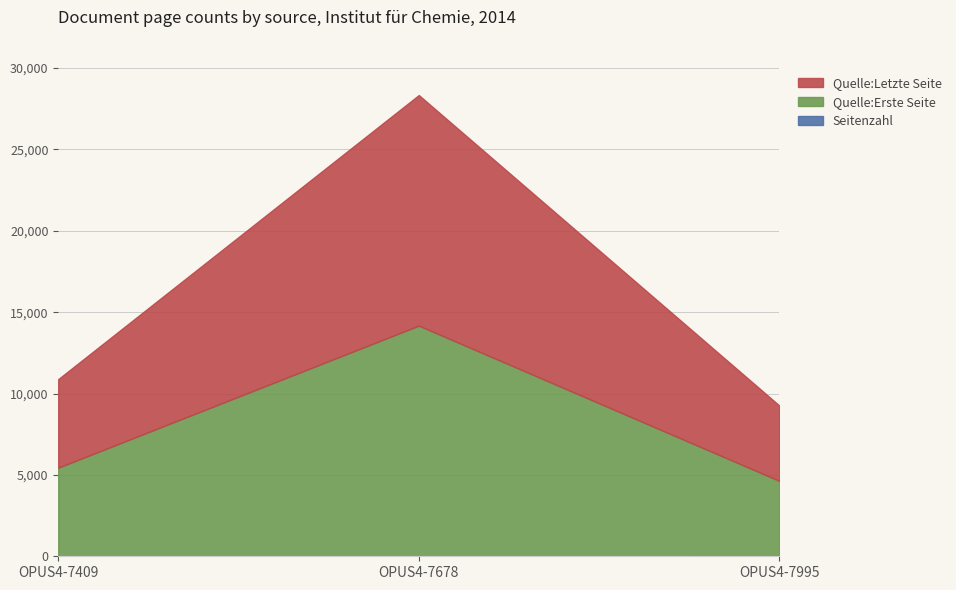

At how many categories does at least one series exceed 13516?

1